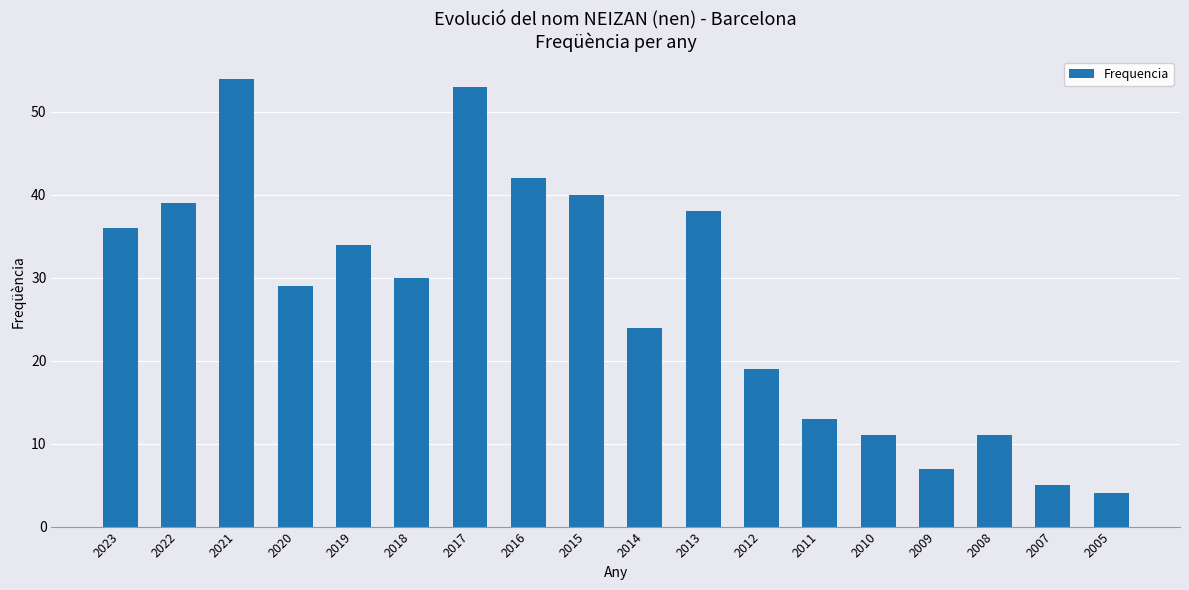

What is the sum of the values at 2020 and 2007?

34